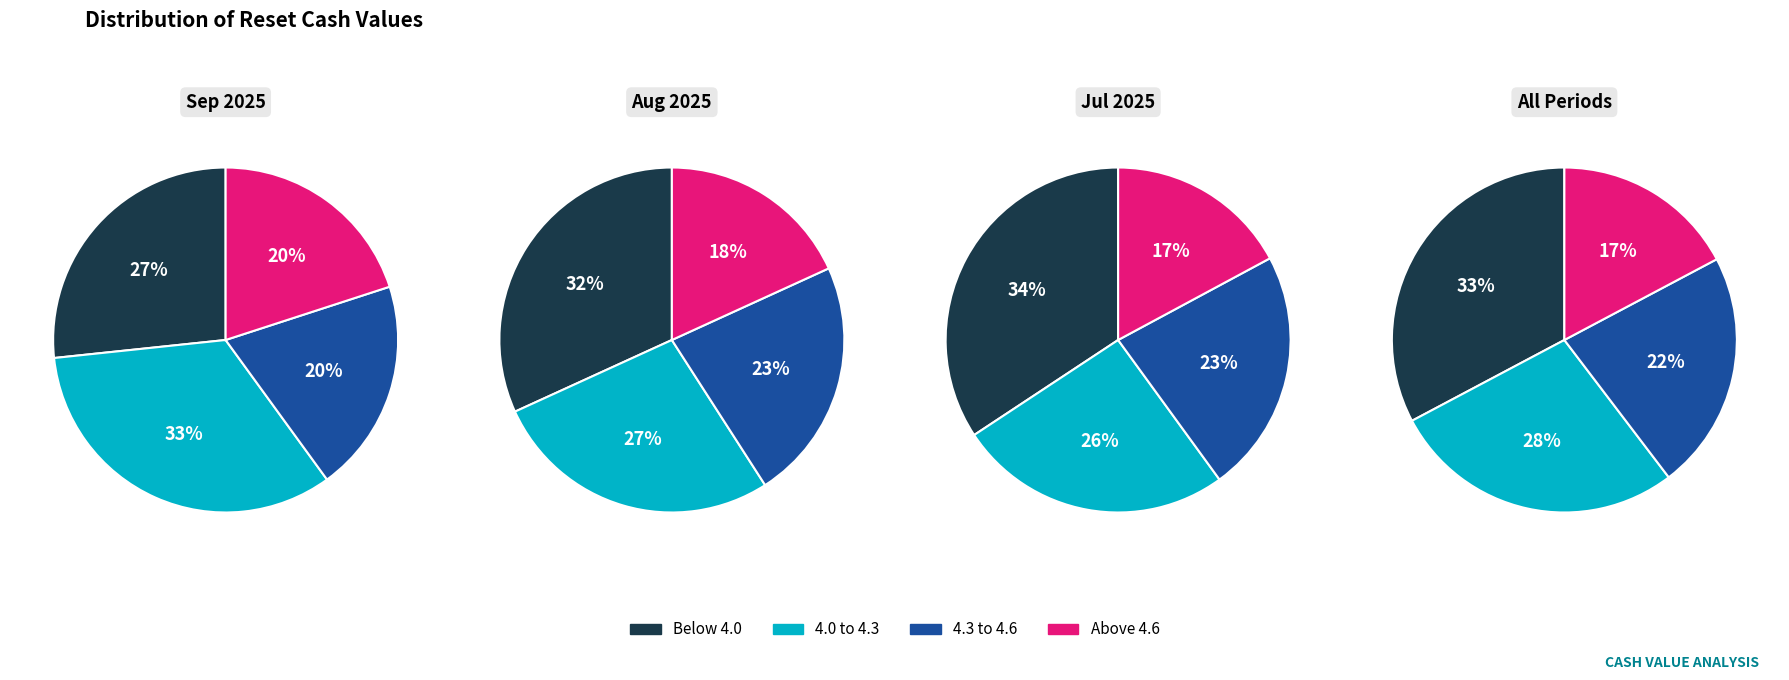

Does 2 represent more than half of the total?

No